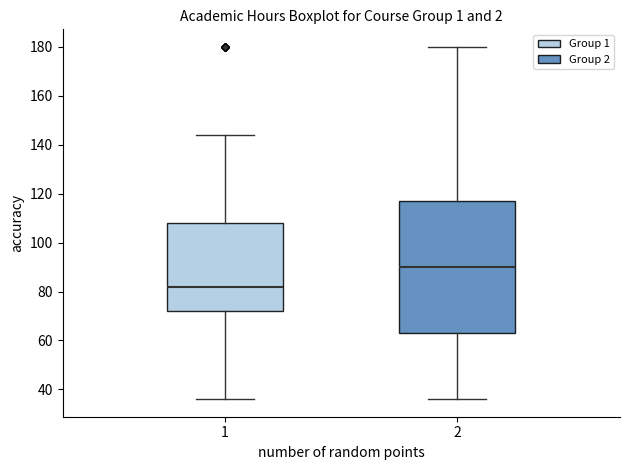

Where is the lower edge of the box at x = 1 on the y-axis? The values are not printed on the chart, so give them approximately, as read against the axis.

72